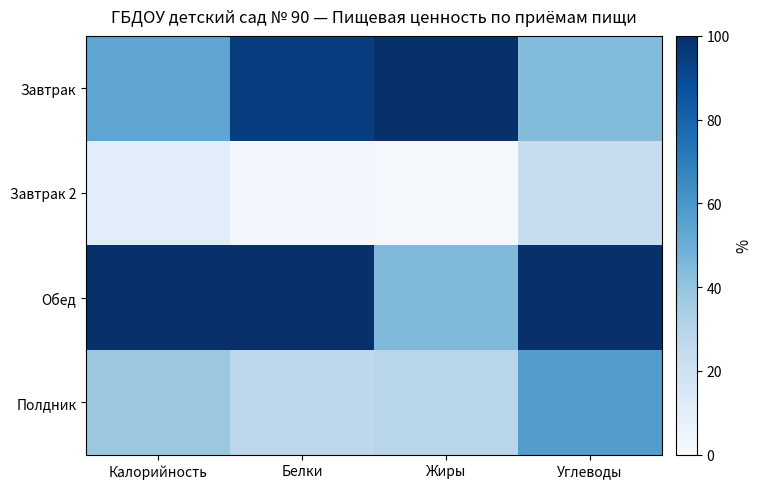

At Белки, list the series in order from smallest to largest.

Завтрак 2, Полдник, Завтрак, Обед